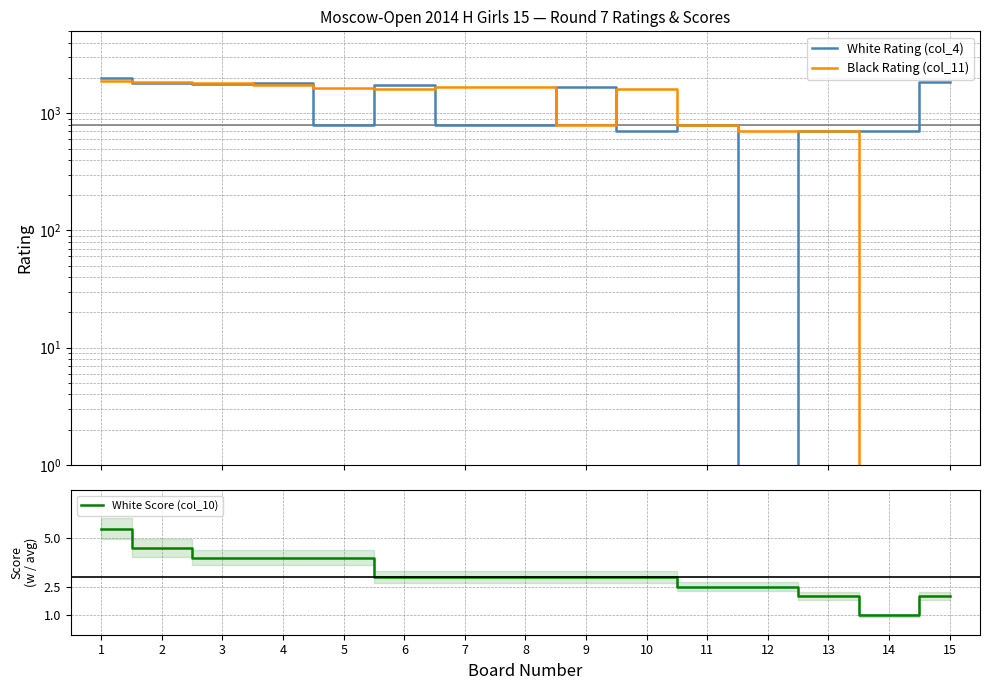

Reading left to right, extract all data points from this chart.

White Rating (col_4): 1=1981.0	2=1807.0	3=1790.0	4=1818.0	5=800.0	6=1746.0	7=800.0	8=800.0	9=1661.0	10=700.0	11=800.0	12=0.0	13=700.0	14=700.0	15=1837.0
Black Rating (col_11): 1=1894.0	2=1857.0	3=1828.0	4=1746.0	5=1635.0	6=1595.0	7=1665.0	8=1663.0	9=800.0	10=1611.0	11=800.0	12=700.0	13=700.0	14=0.0	15=0.0
White Score (col_10): 1=5.5	2=4.5	3=4.0	4=4.0	5=4.0	6=3.0	7=3.0	8=3.0	9=3.0	10=3.0	11=2.5	12=2.5	13=2.0	14=1.0	15=2.0